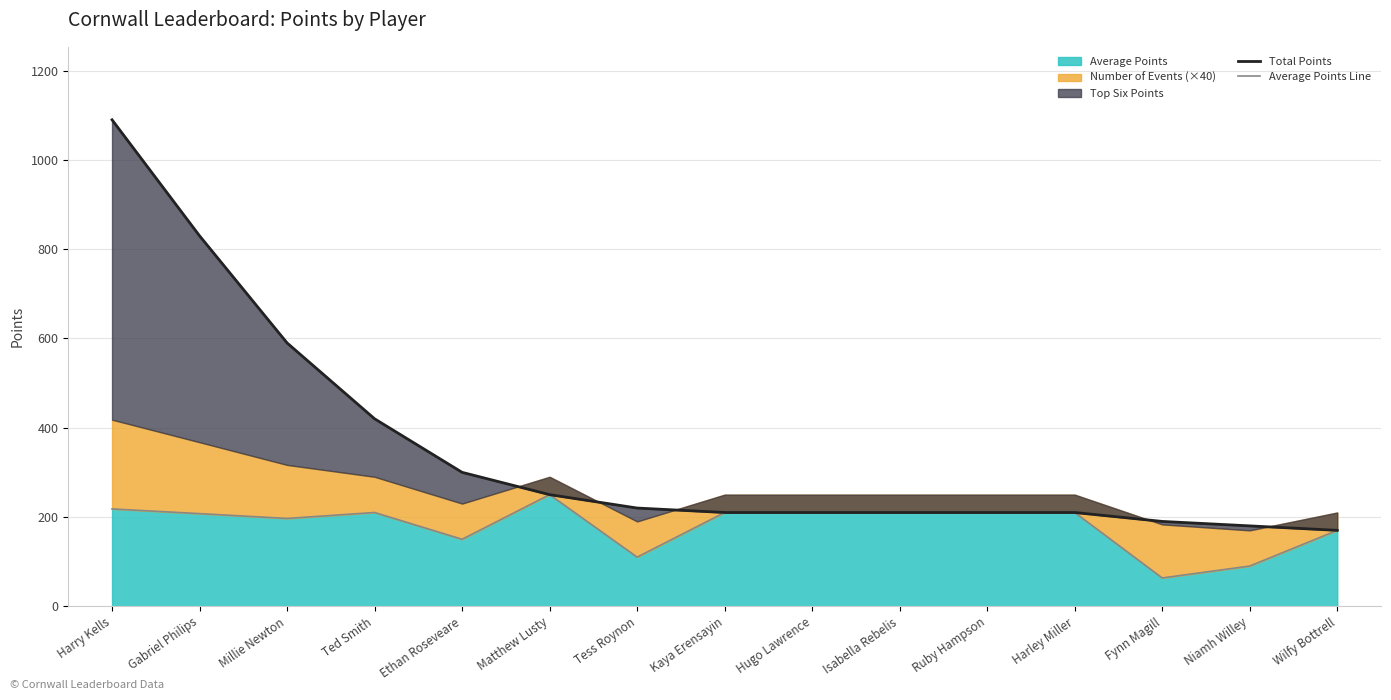

What is the difference between the Total Points values at Matthew Lusty and Fynn Magill?

60.0